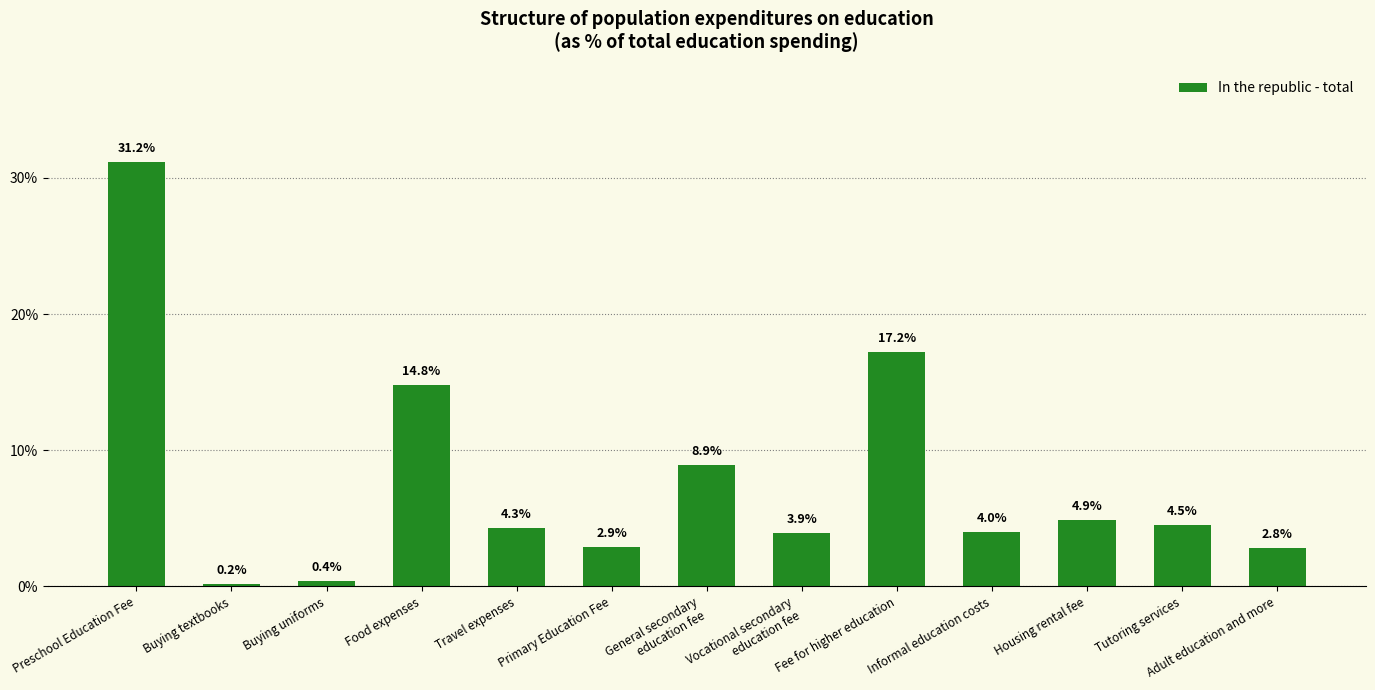

Which category has the highest value across all series?

Preschool Education Fee